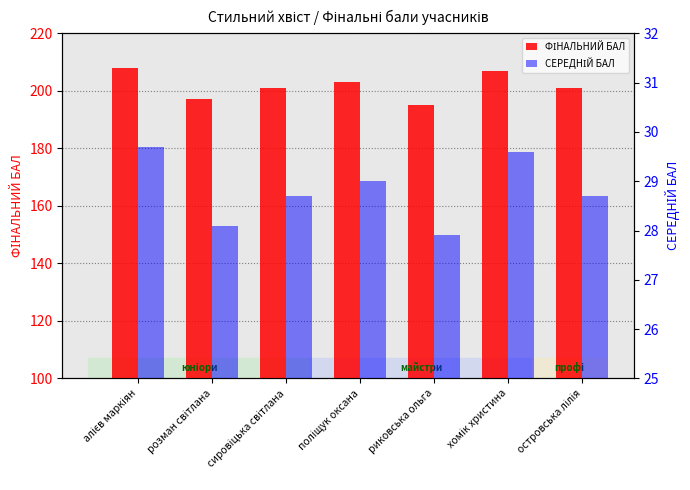

The value of ФІНАЛЬНИЙ БАЛ at розман світлана is 318.2. True or false?

False